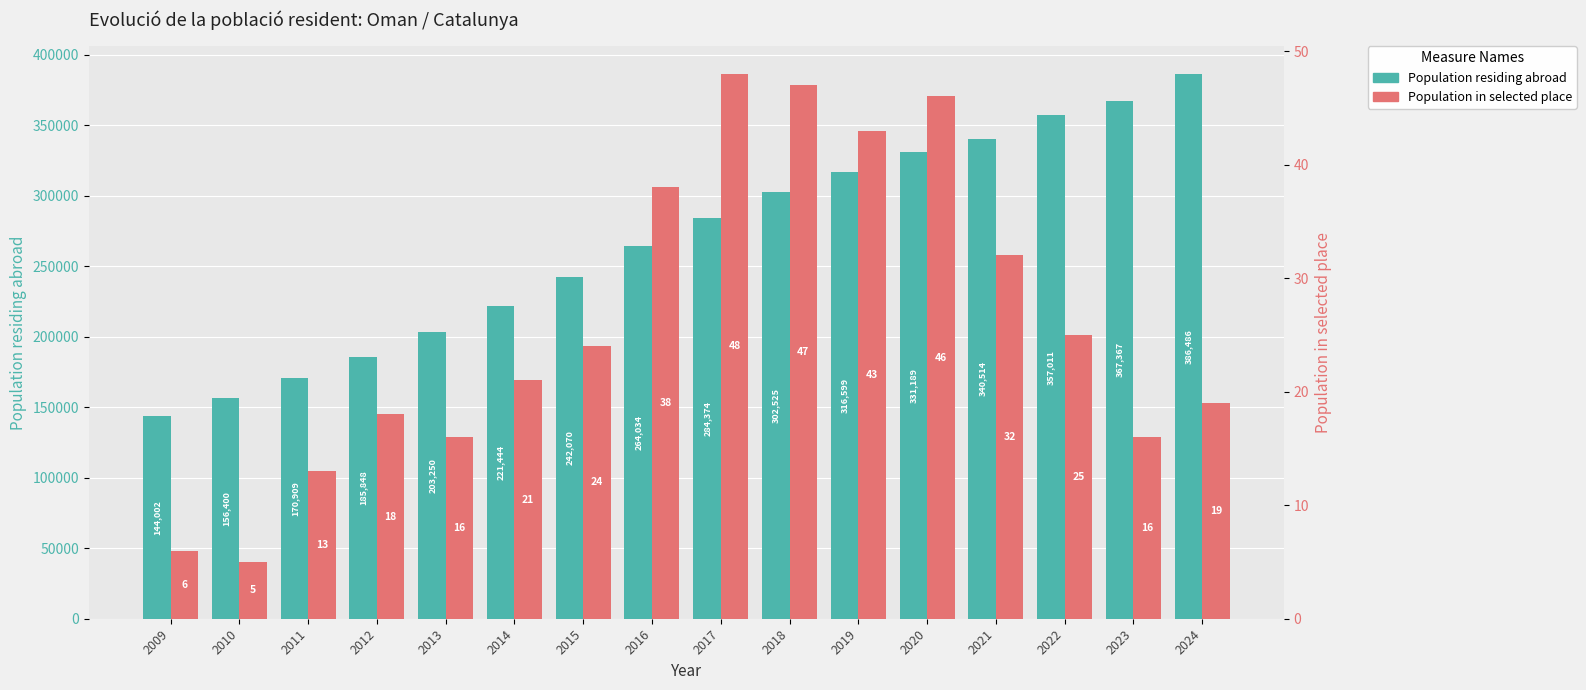

Which has a higher value, 2022 or 2021?

2022